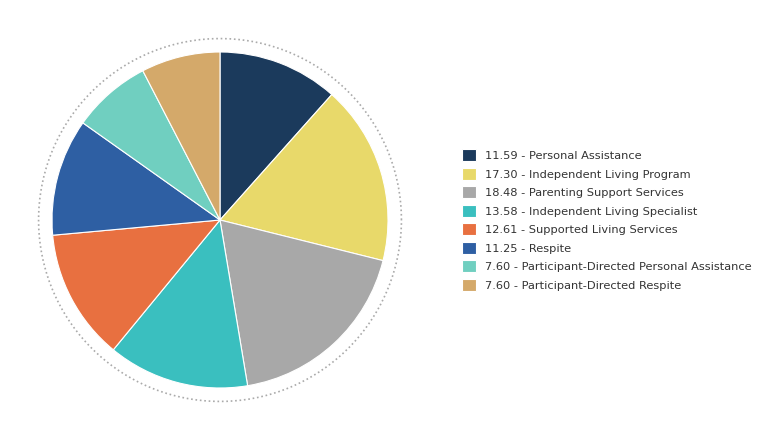

How many slices are in this pie chart?

8